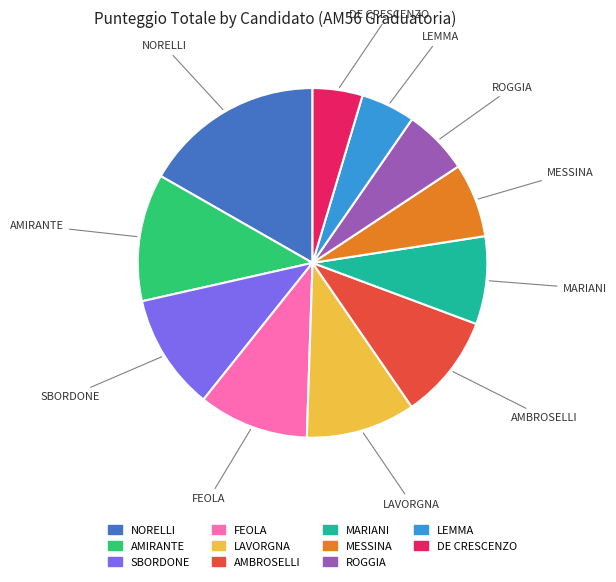

Does FEOLA represent more than half of the total?

No